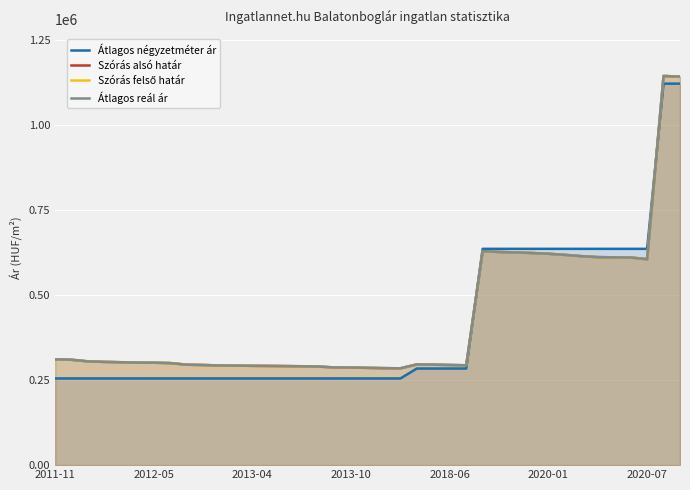

How many values in the Szórás felső határ series are below 300966?

19